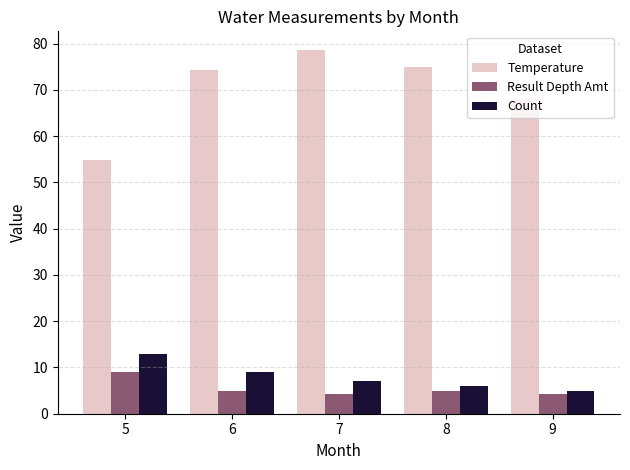

True or false: Count has a value of 9.0 at 6.

True